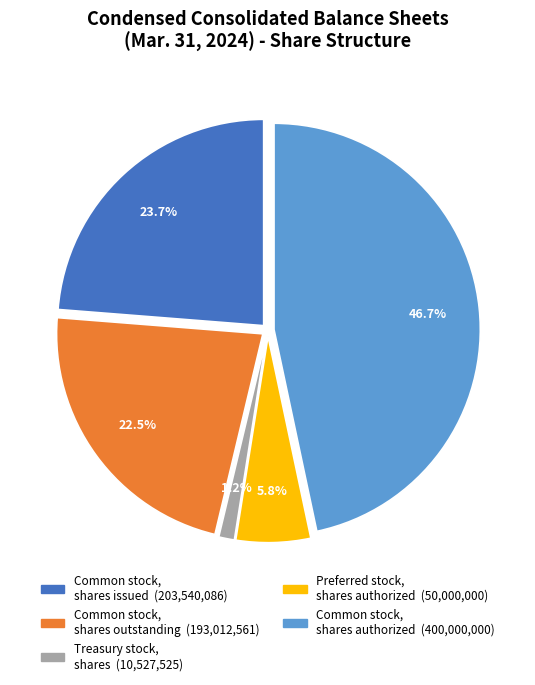

What portion of the pie excludes Treasury stock, shares?

98.8%